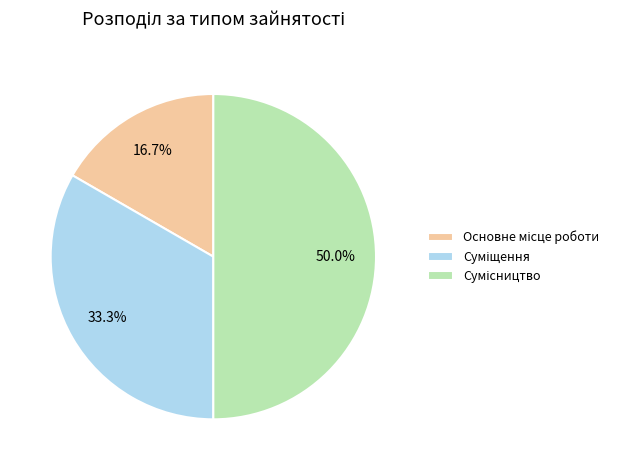

Does Суміщення represent more than half of the total?

No